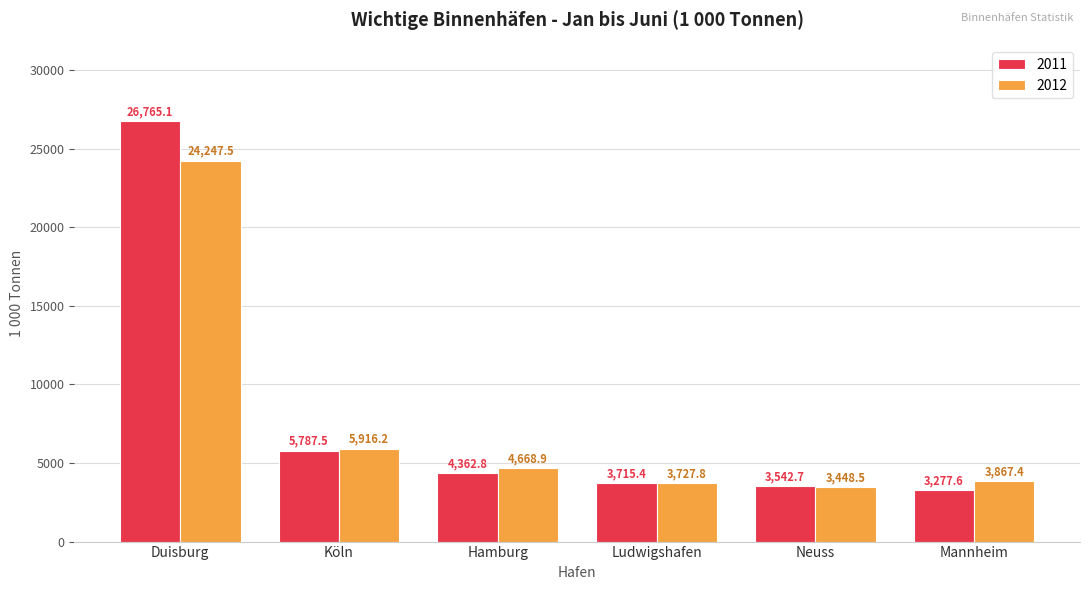

The value of 2011 at Mannheim is 5873.9. True or false?

False